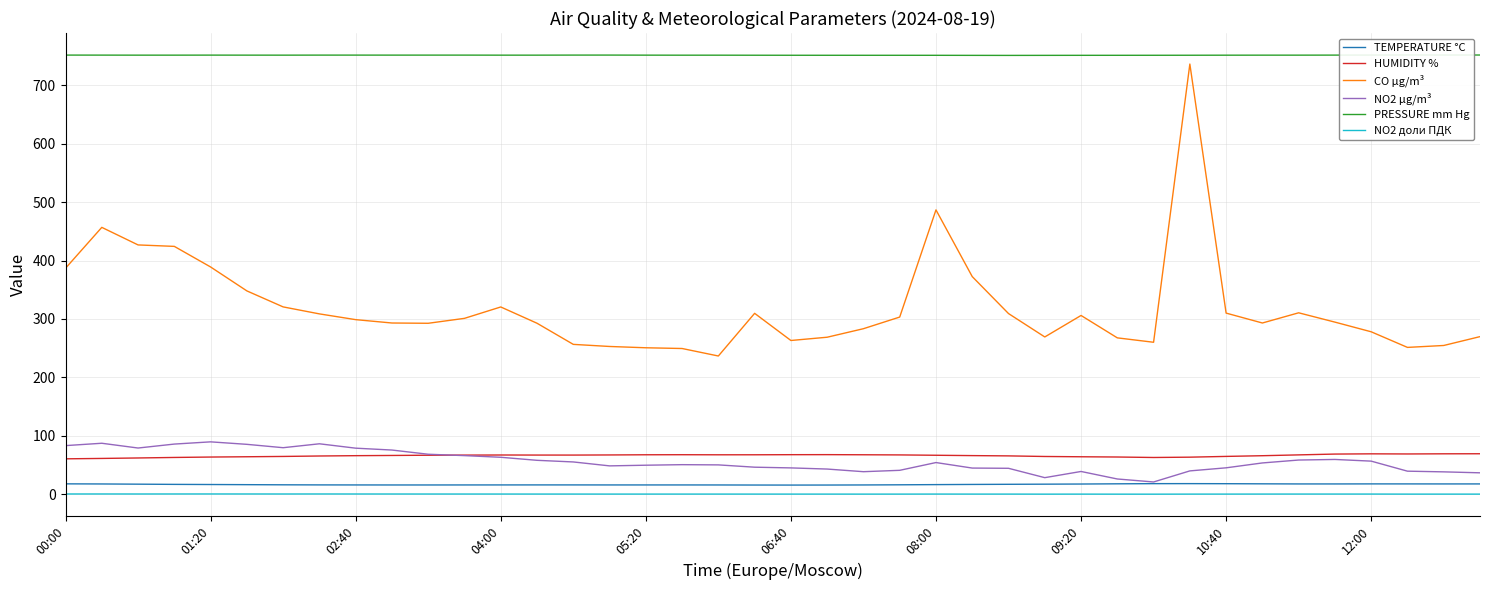

The value of HUMIDITY % at 06:40 is 67.7. True or false?

True